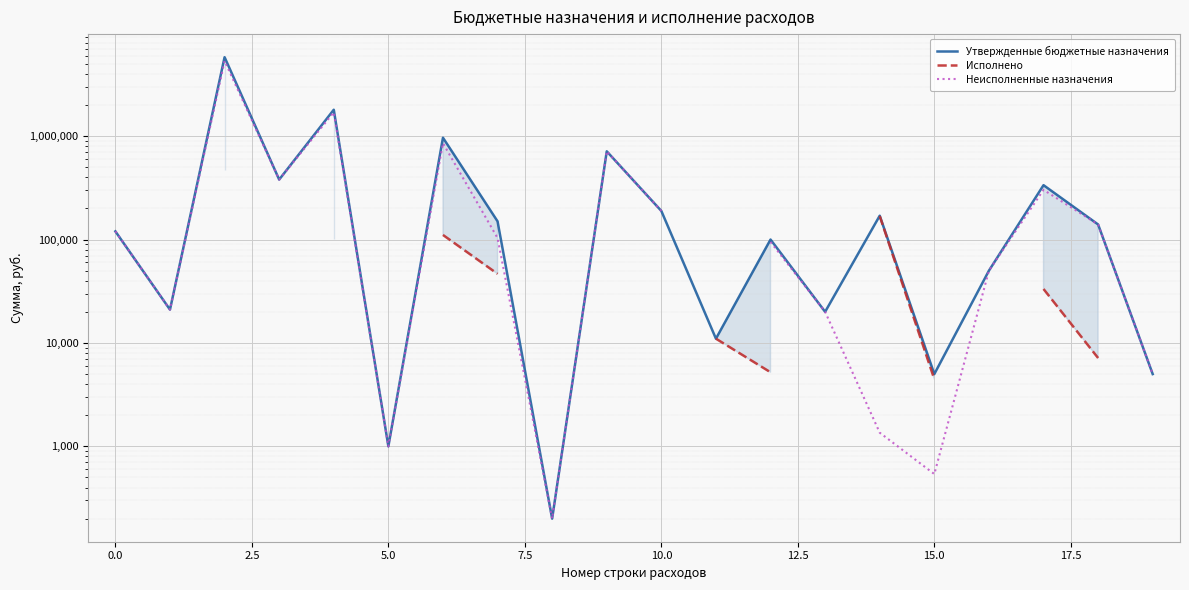

How many lines are shown in the chart?

3